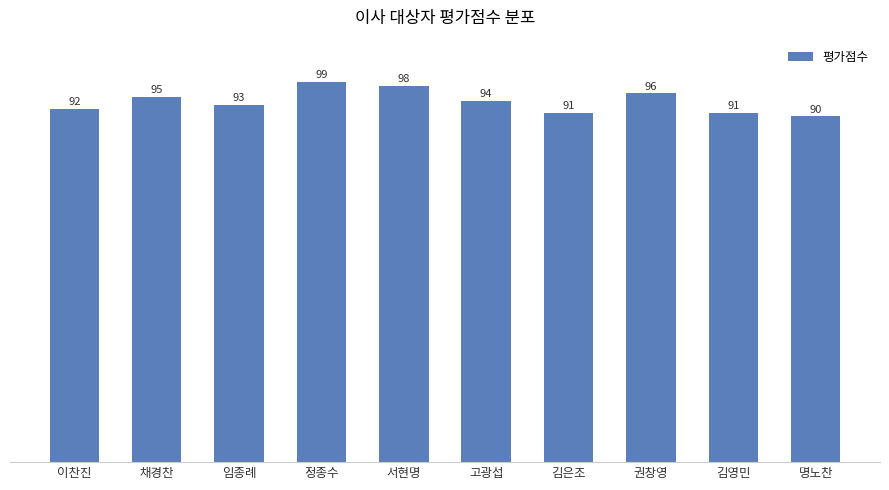

Which label corresponds to the smallest value in the chart?

명노찬